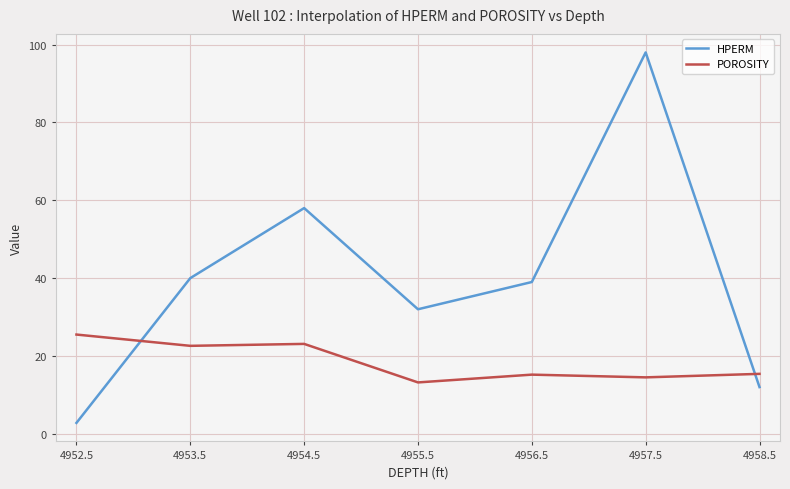

Which label corresponds to the smallest value in the chart?

4952.5